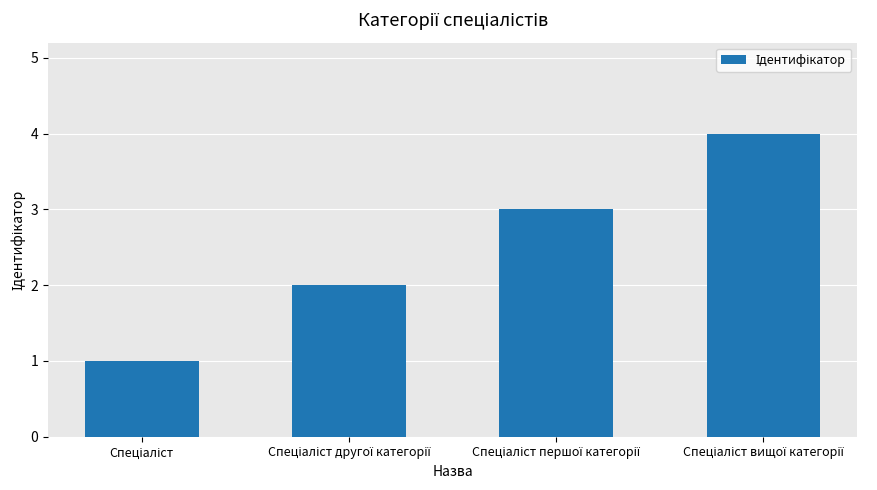

What is the maximum value shown in the chart?

4